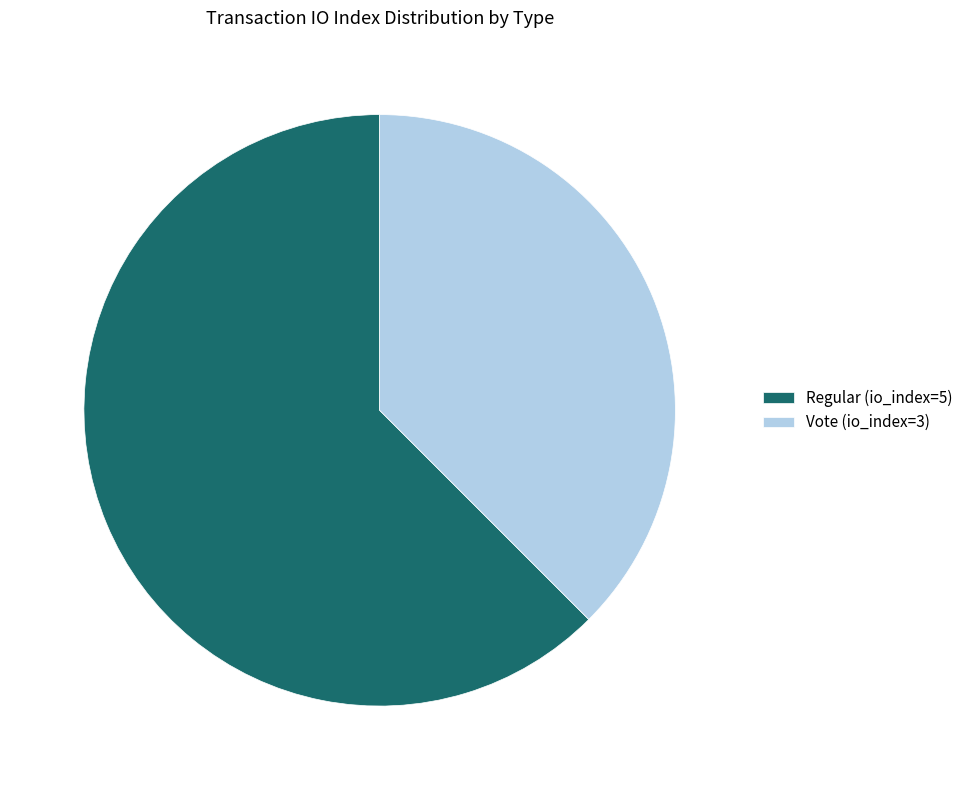

Which has a higher value, Regular (io_index=5) or Vote (io_index=3)?

Regular (io_index=5)